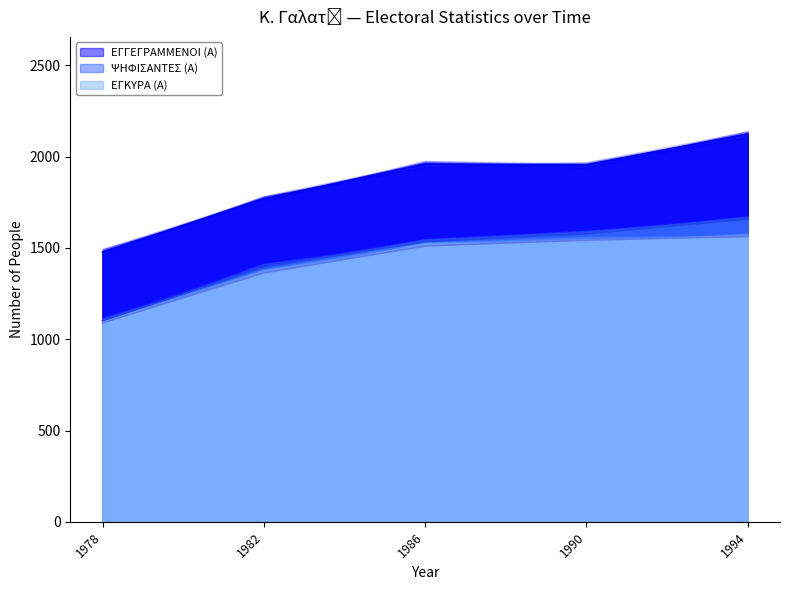

How many lines are shown in the chart?

3